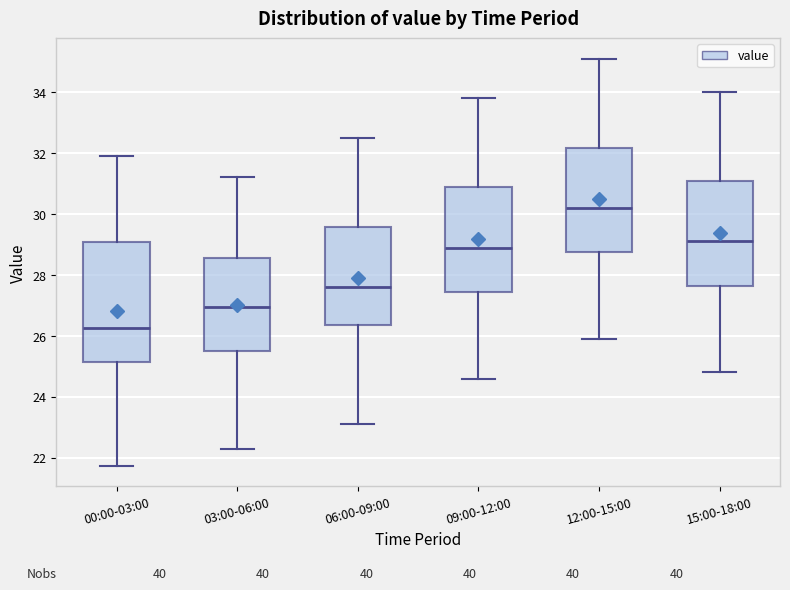

Which box's median line is the lowest?

00:00-03:00